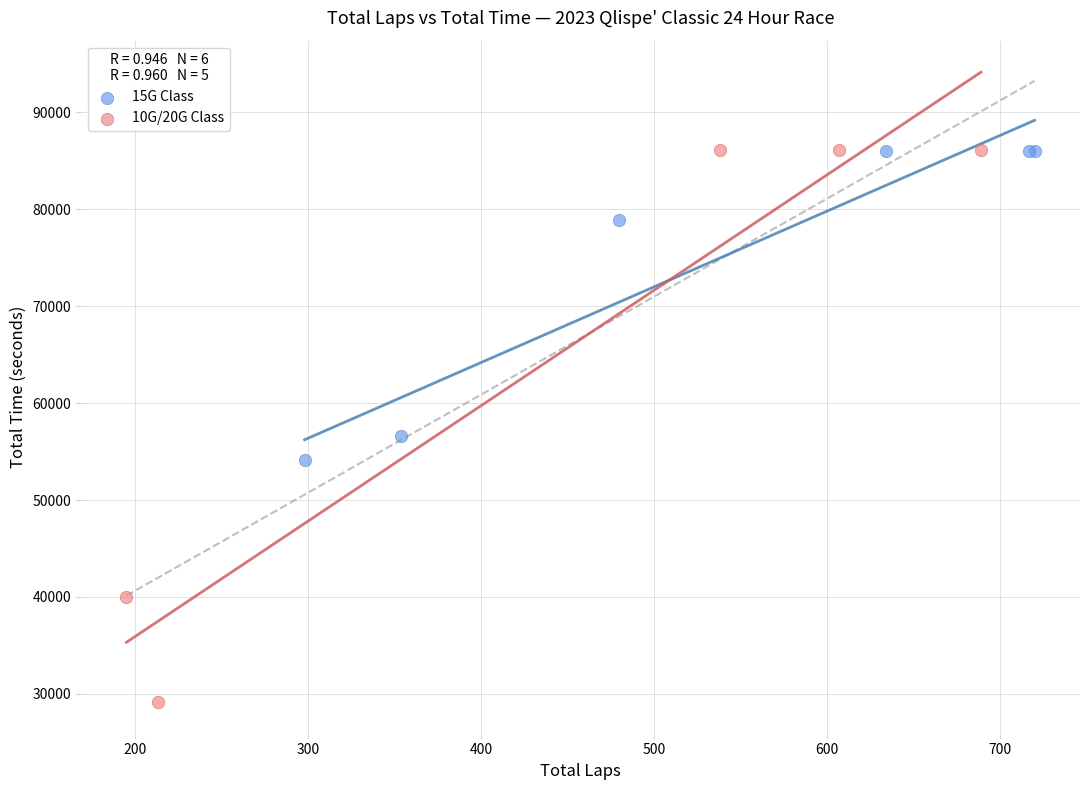

Which series has the largest Y range (max minus min)?

10G/20G Class